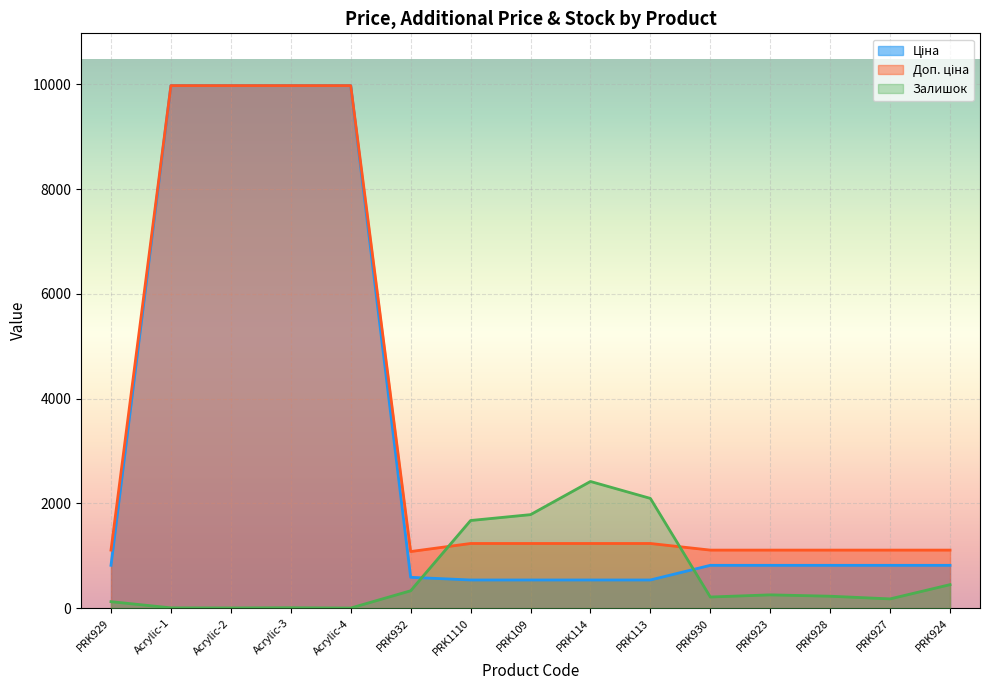

True or false: Ціна and Доп. ціна intersect in this chart.

False